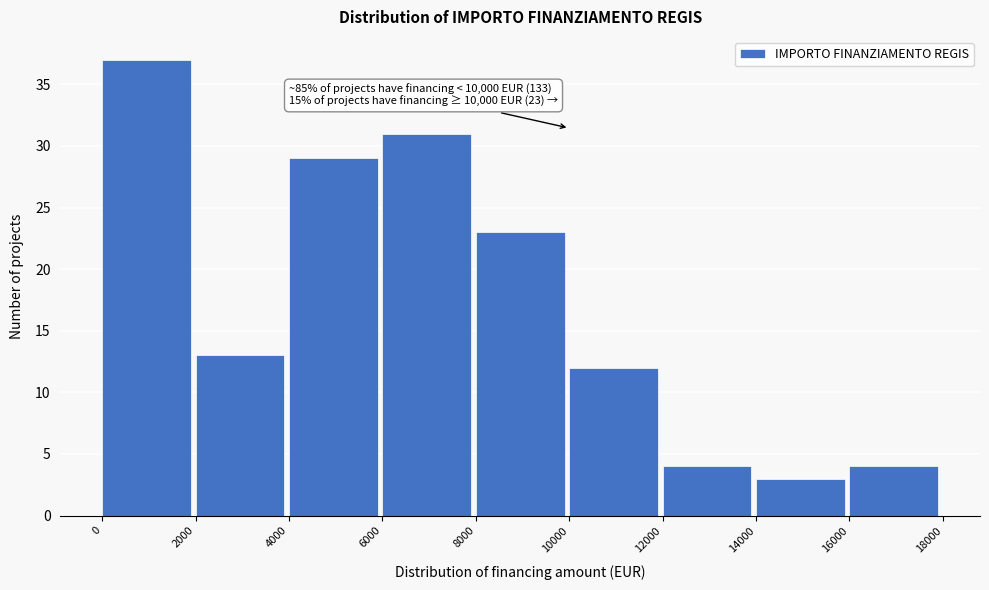

Over which range of the x-axis is the bar tallest?

0 to 2000